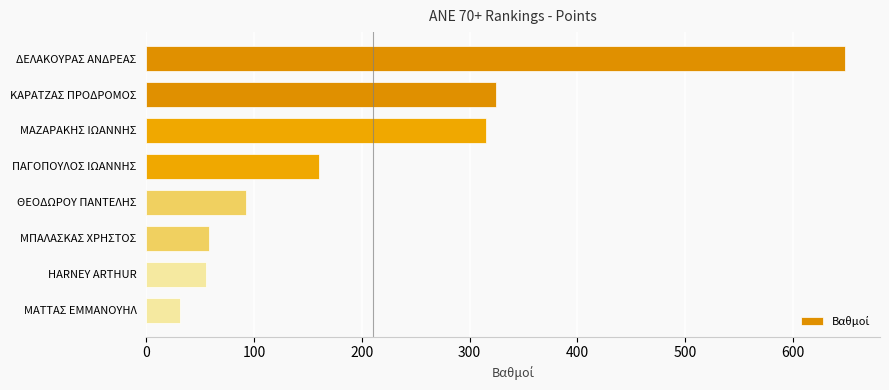

What is the label of the 8th bar from the bottom?

ΔΕΛΑΚΟΥΡΑΣ ΑΝΔΡΕΑΣ